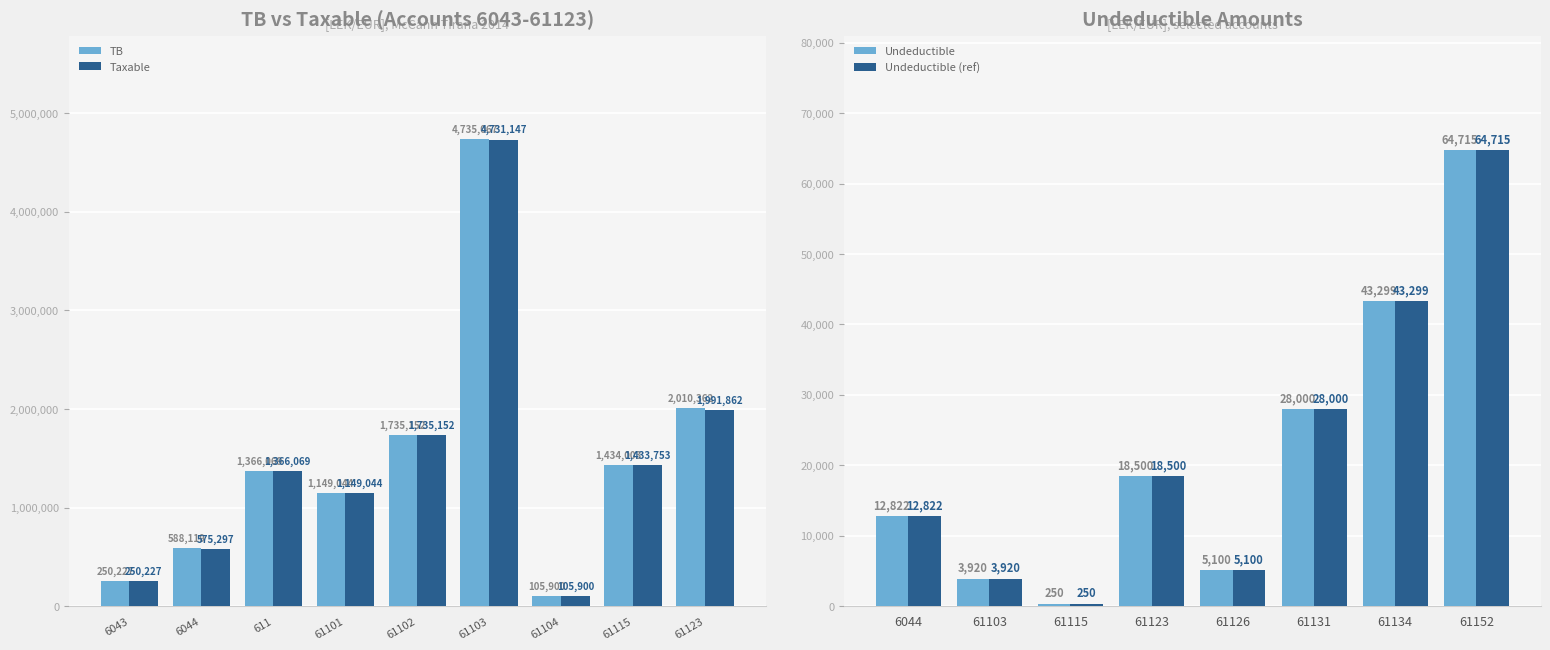

What is the approximate value of TB at 6043?

250227.1